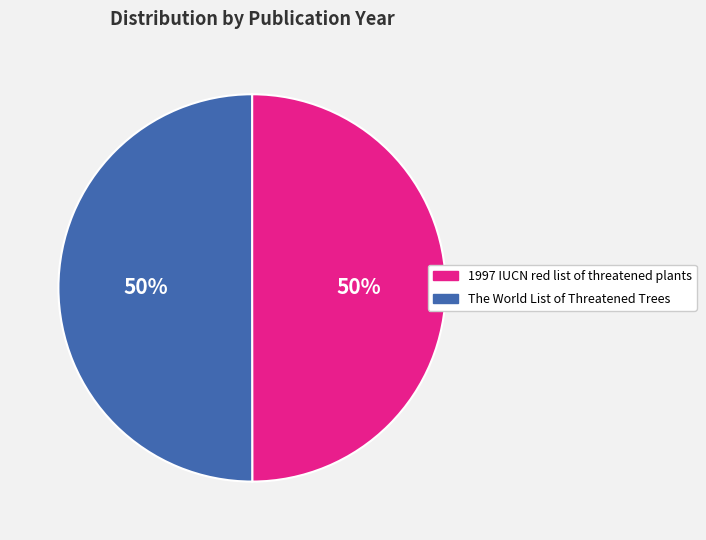

To the nearest percent, what is the combined percentage of The World List of Threatened Trees and 1997 IUCN red list of threatened plants?

100%